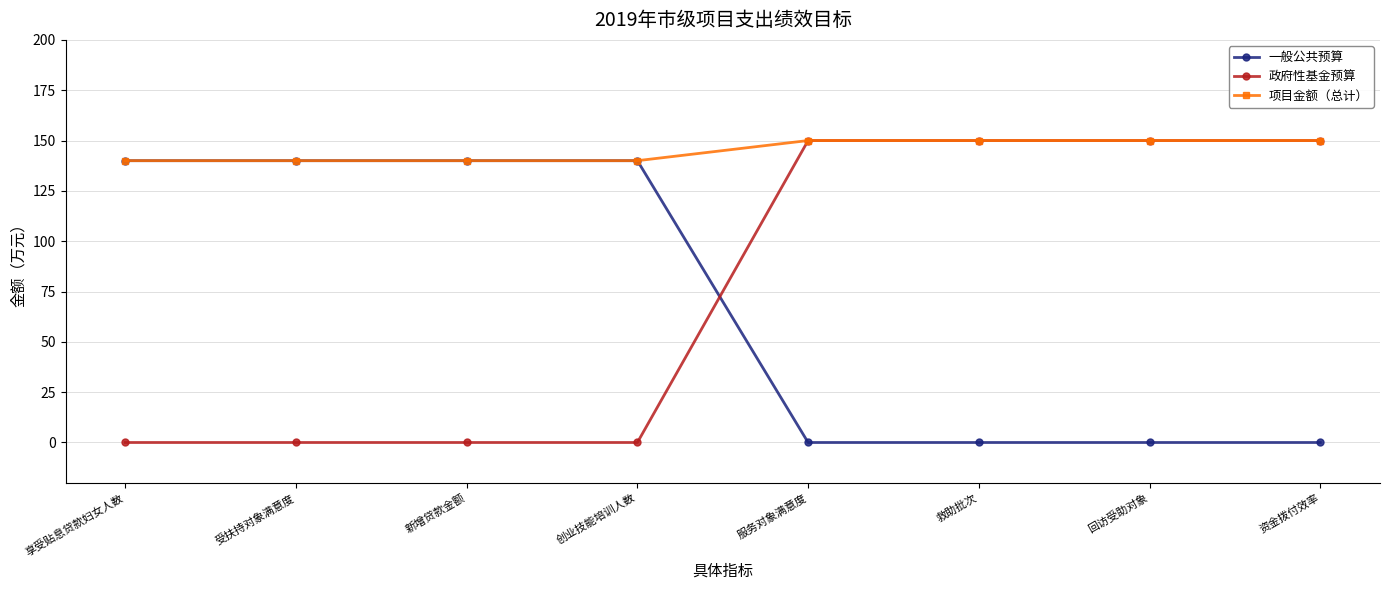

Where do 一般公共预算 and 政府性基金预算 first cross each other?

创业技能培训人数 and 服务对象满意度